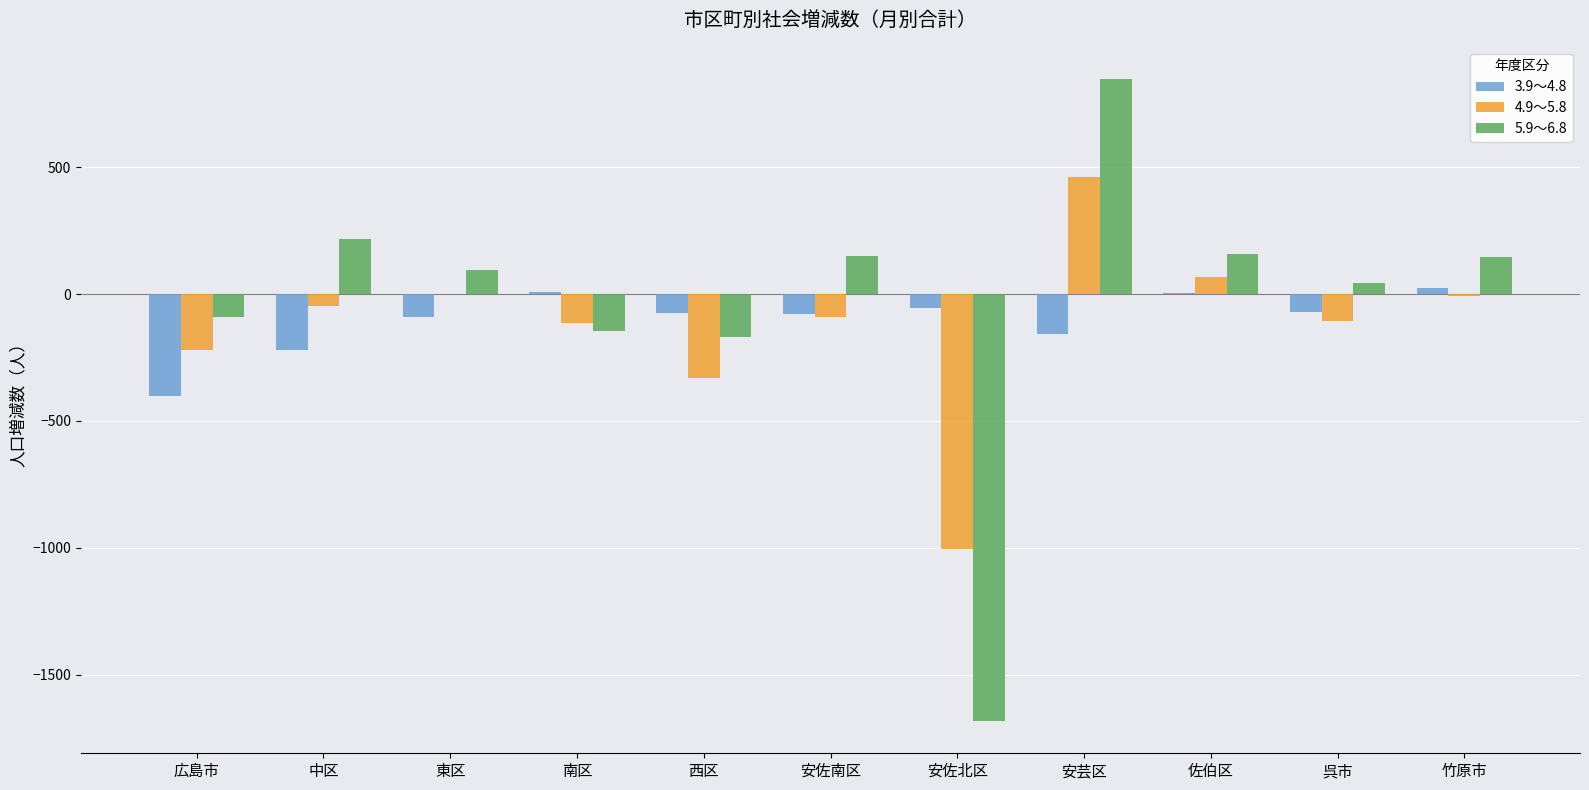

Does the chart contain stacked bars?

No